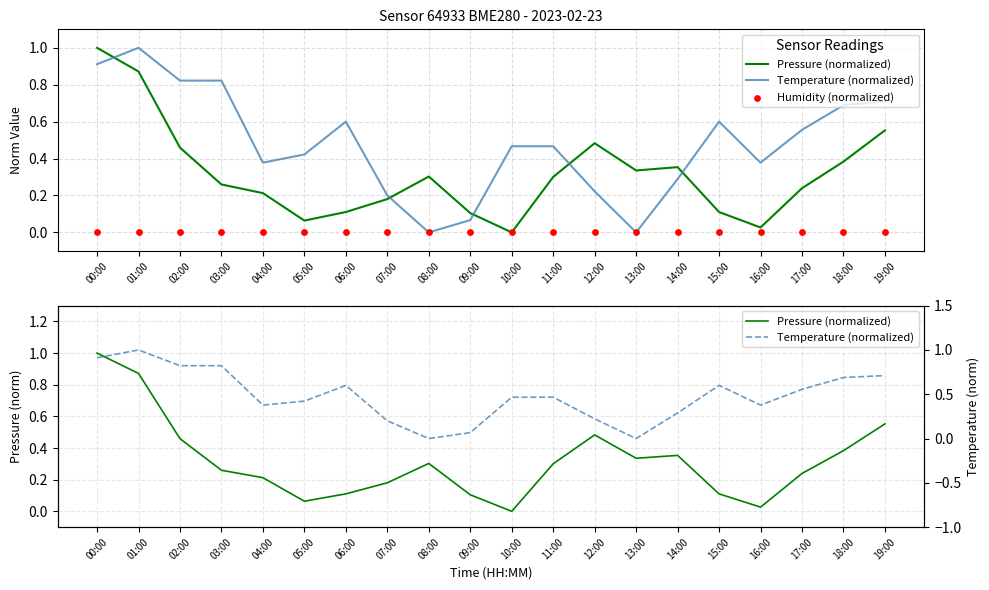

At which category is the sum across all series the highest?

00:00